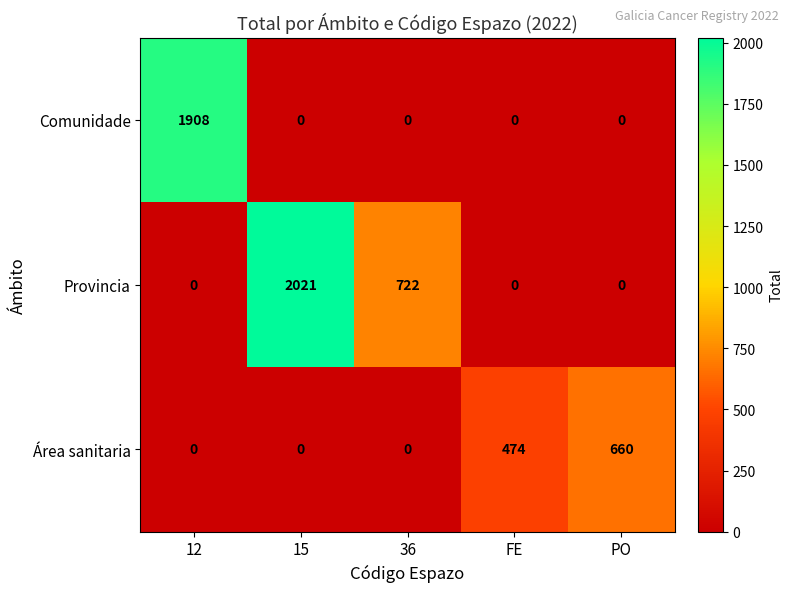

Which series changed the most between 12 and 15?

Provincia